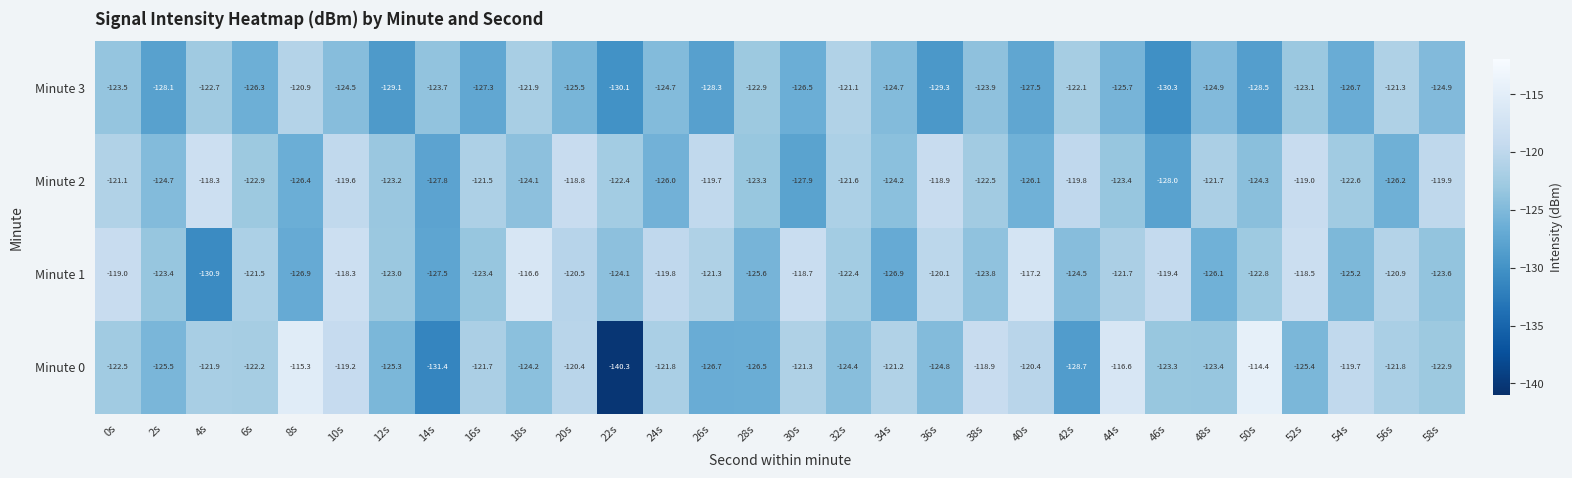

Which series has the widest spread of values?

Minute 0